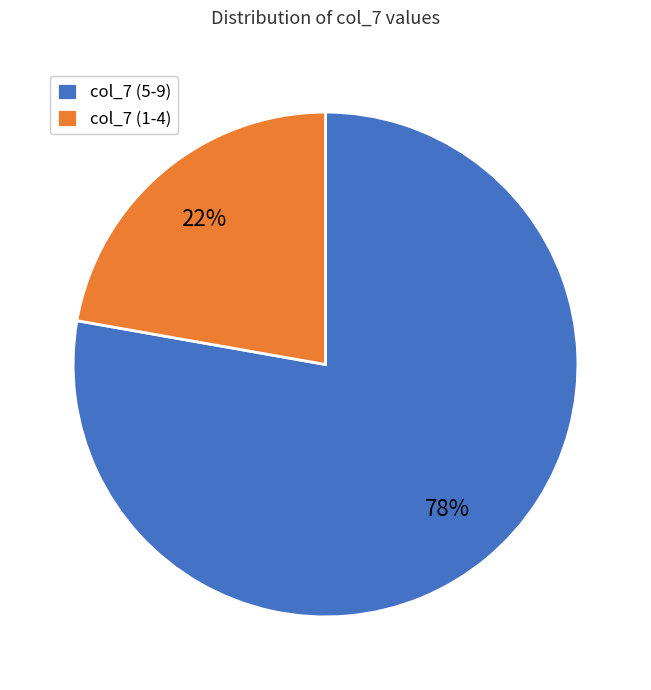

To the nearest percent, what is the difference between the col_7 (5-9) and col_7 (1-4) slice percentages?

56%